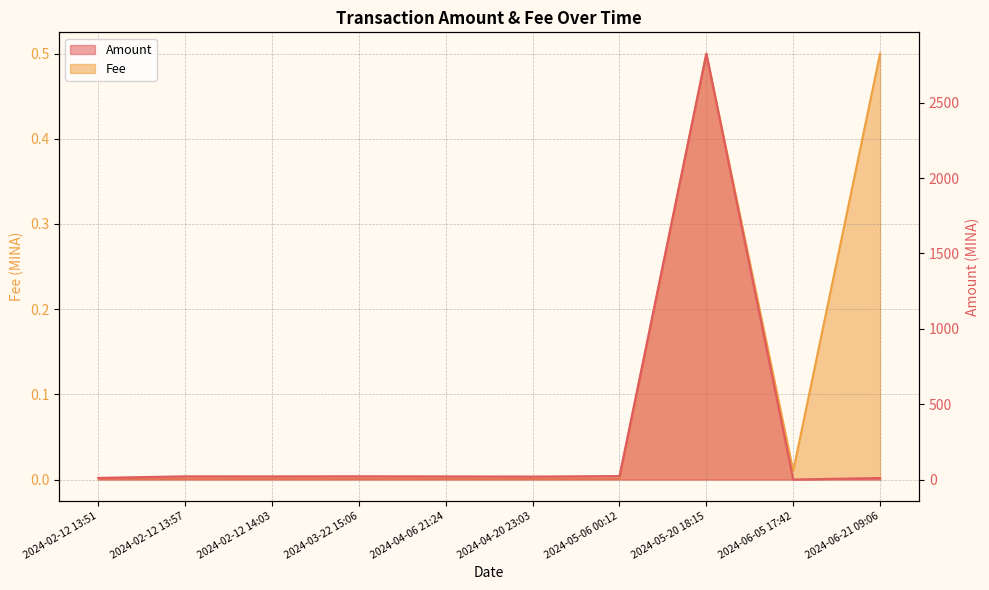

Reading right to left, transcribe all the data shown in this chart.

Amount: 10.0	0.0	2825.8	23.0	19.6	20.7	21.6	20.9	21.2	10.8
Fee: 0.5	0.0	0.5	0.0	0.0	0.0	0.0	0.0	0.0	0.0